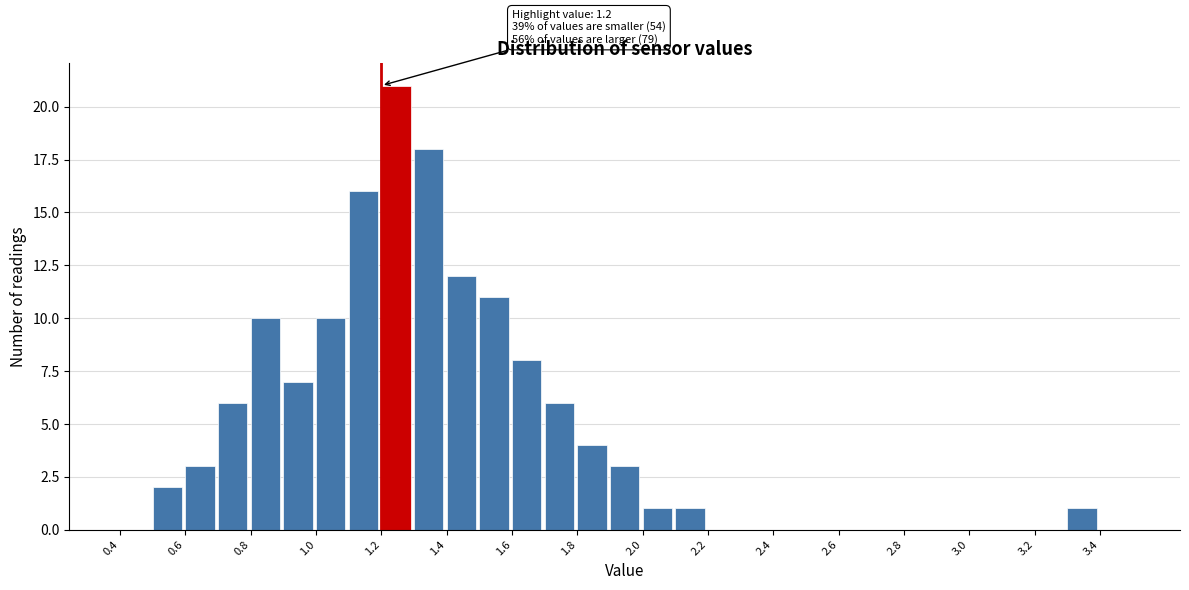

Over which range of the x-axis is the bar tallest?

1.2 to 1.3